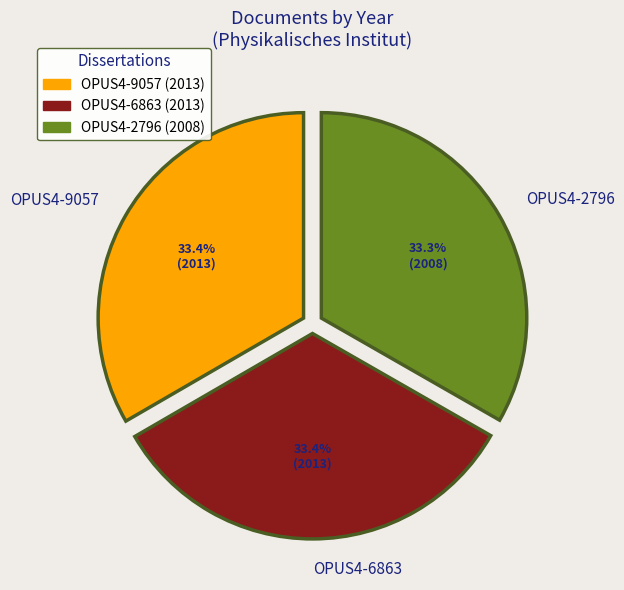

What percentage do OPUS4-6863 and OPUS4-9057 together represent?

66.7%